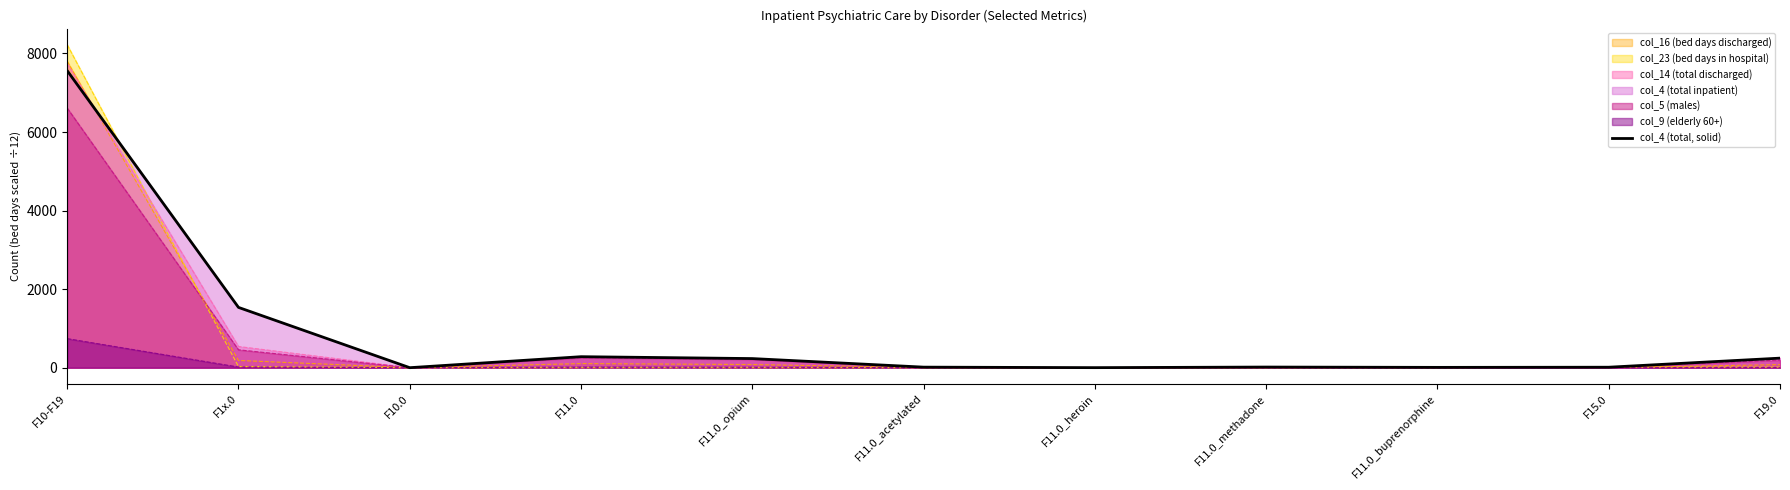

What position from the left is F19.0?

11